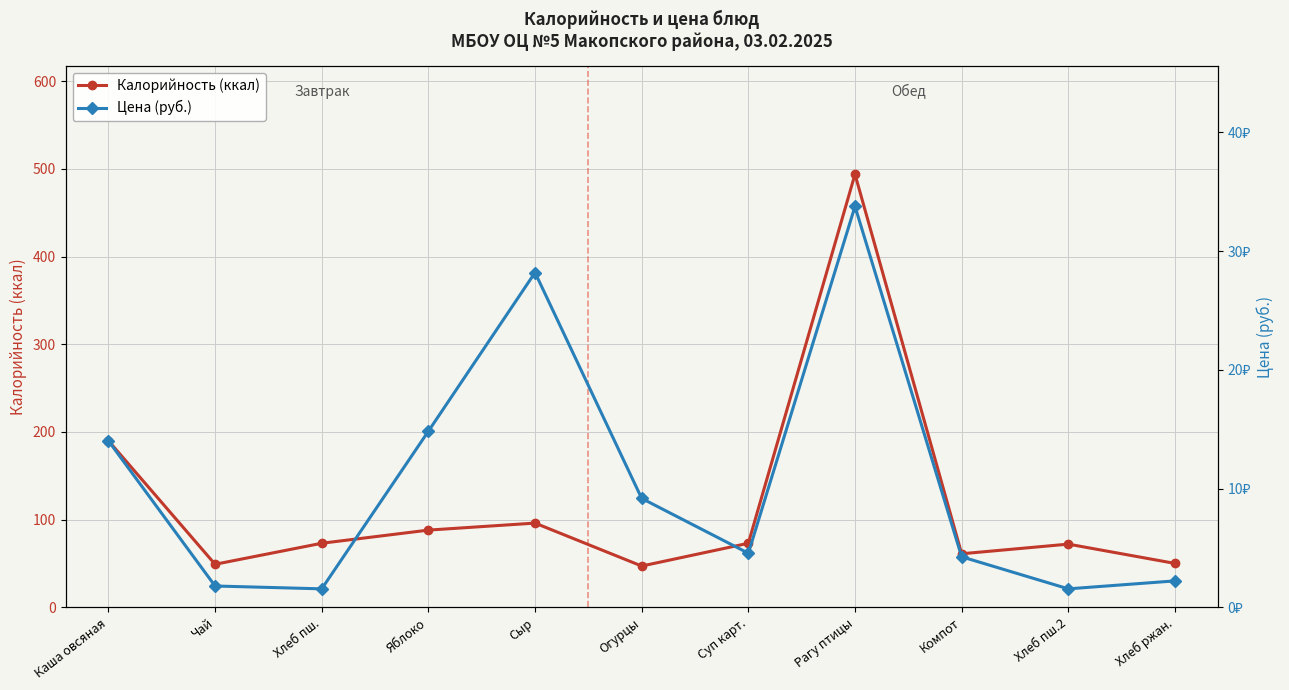

Between Яблоко and Компот, which series saw the biggest shift?

Калорийность (ккал)